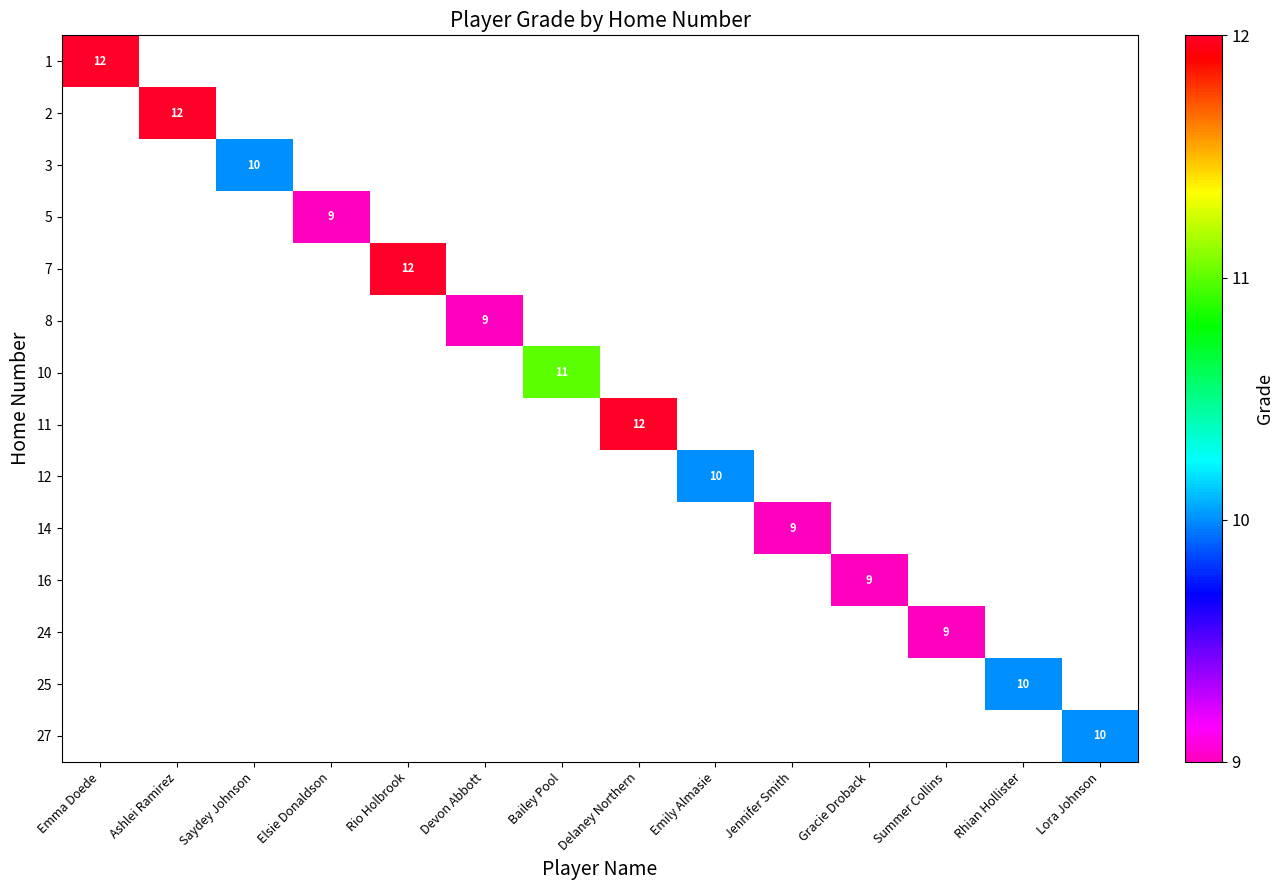

The value of 14 at Jennifer Smith is 9. True or false?

True